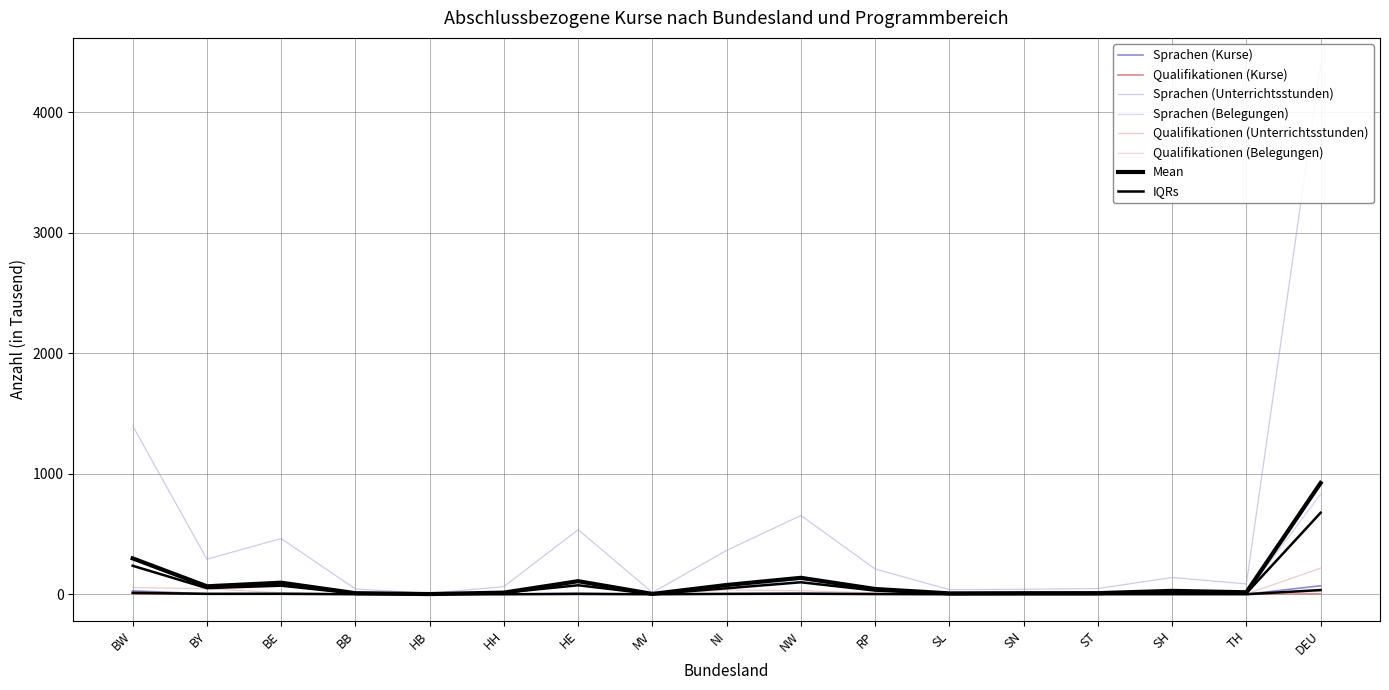

Is this an area chart (filled region under the line)?

No